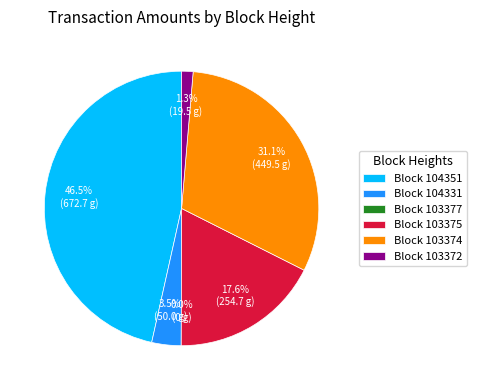

What is the ratio of the value at 103374 to the value at 104331?

9.0